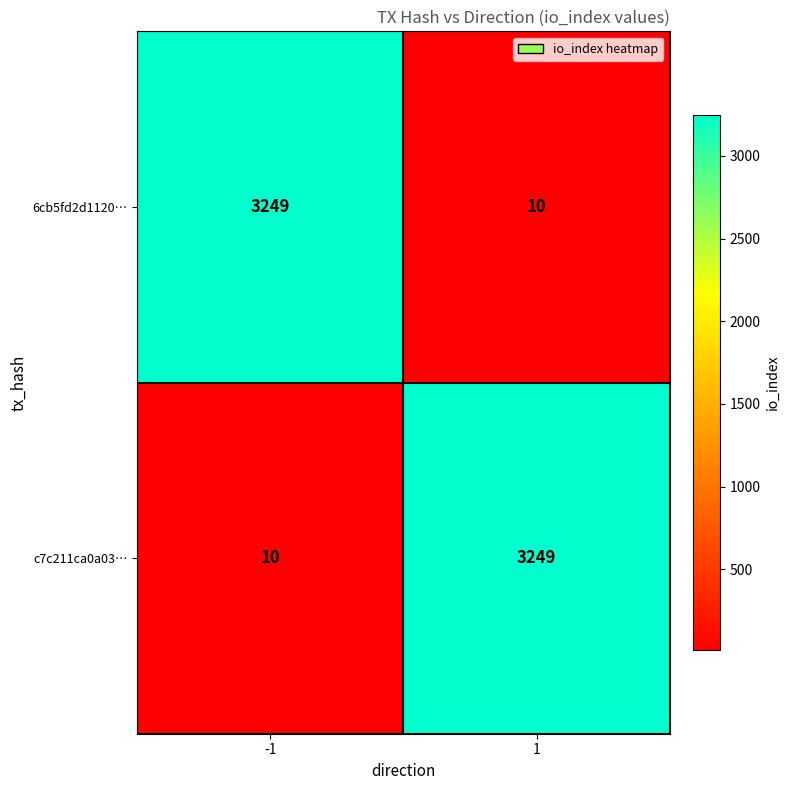

Count the number of categories in the chart.

2